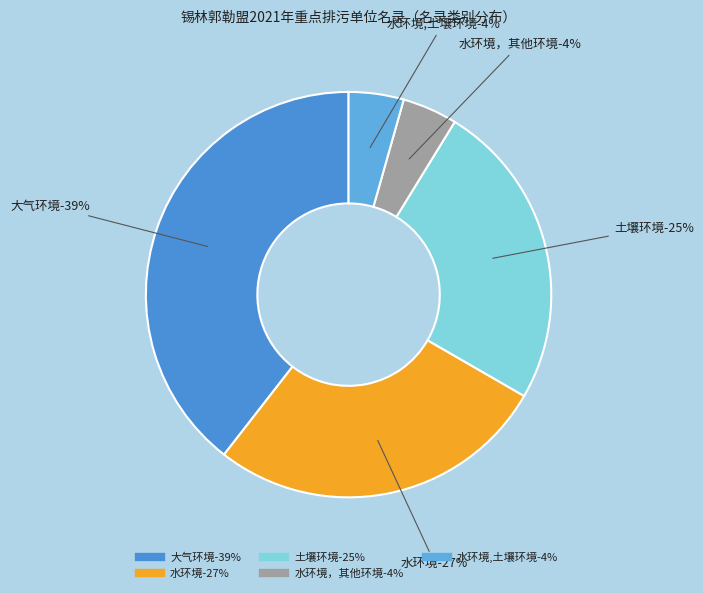

Do 水环境,土壤环境 and 大气环境 together represent more than half of the pie?

No